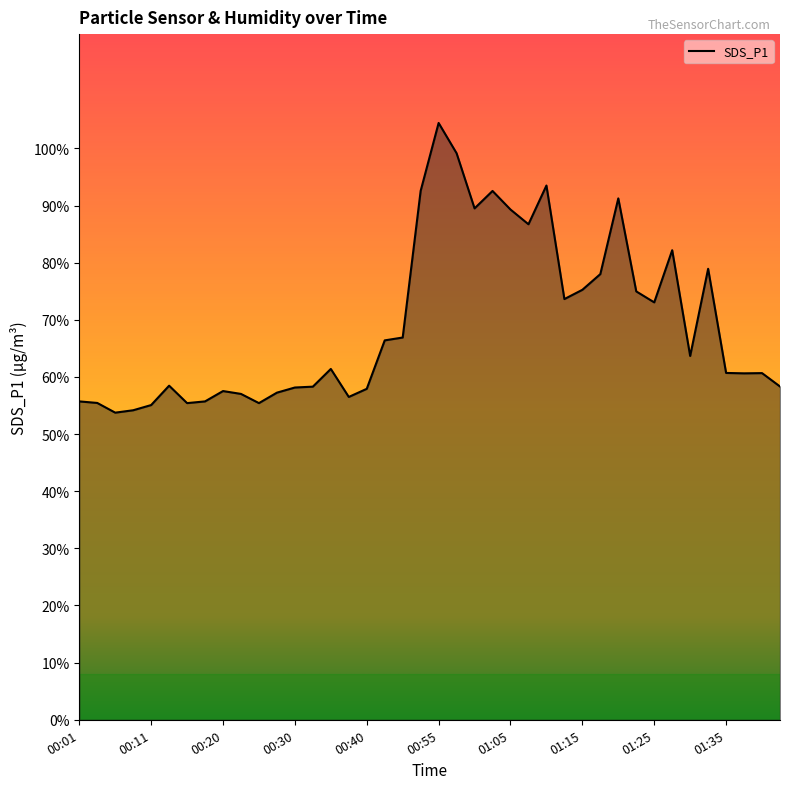

What is the difference between the maximum and minimum values?

50.7